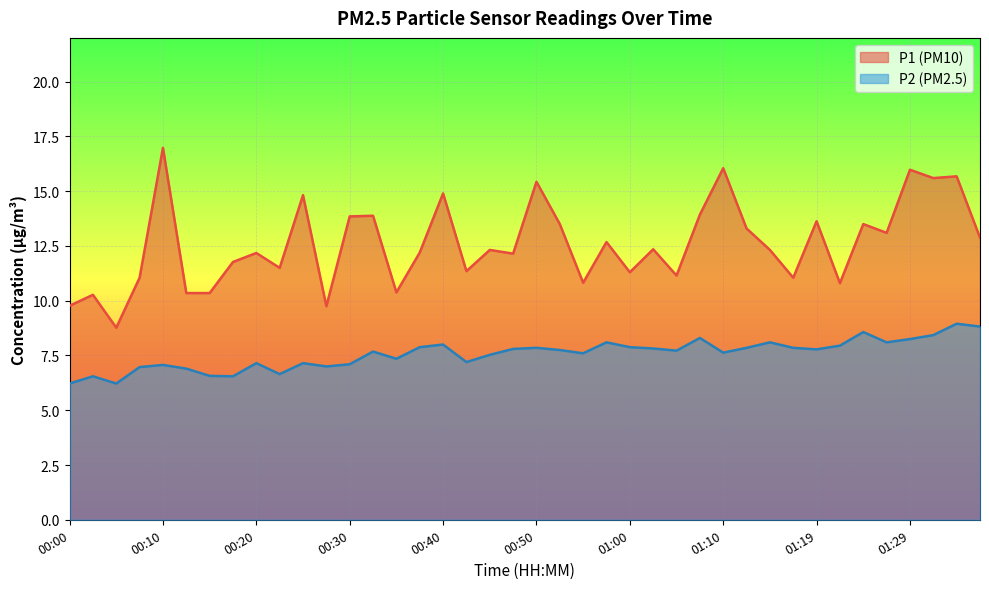

At which category is the sum across all series the highest?

01:34